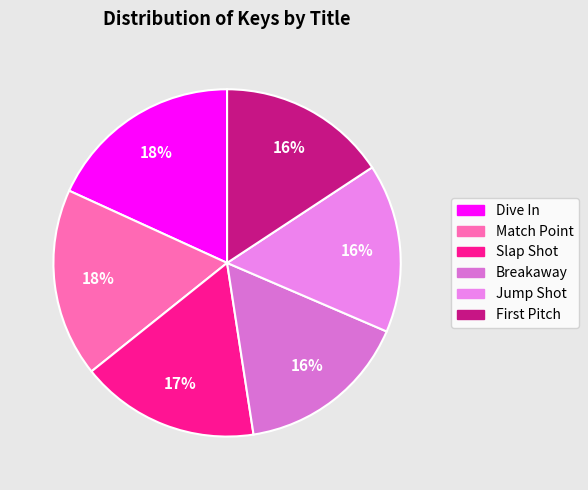

How many segments does this pie chart have?

6